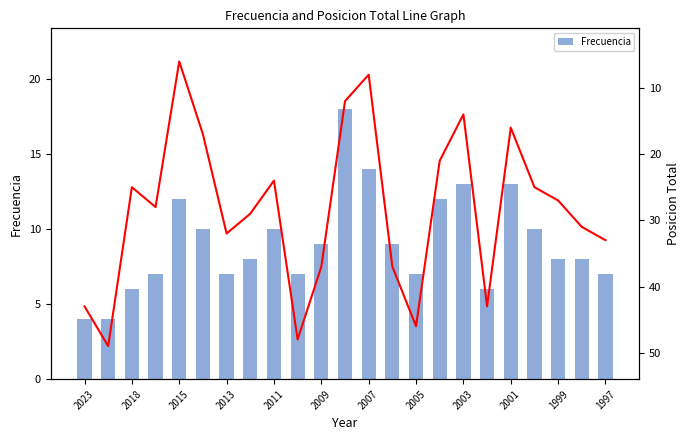

What is the highest value of the Frecuencia series?

18